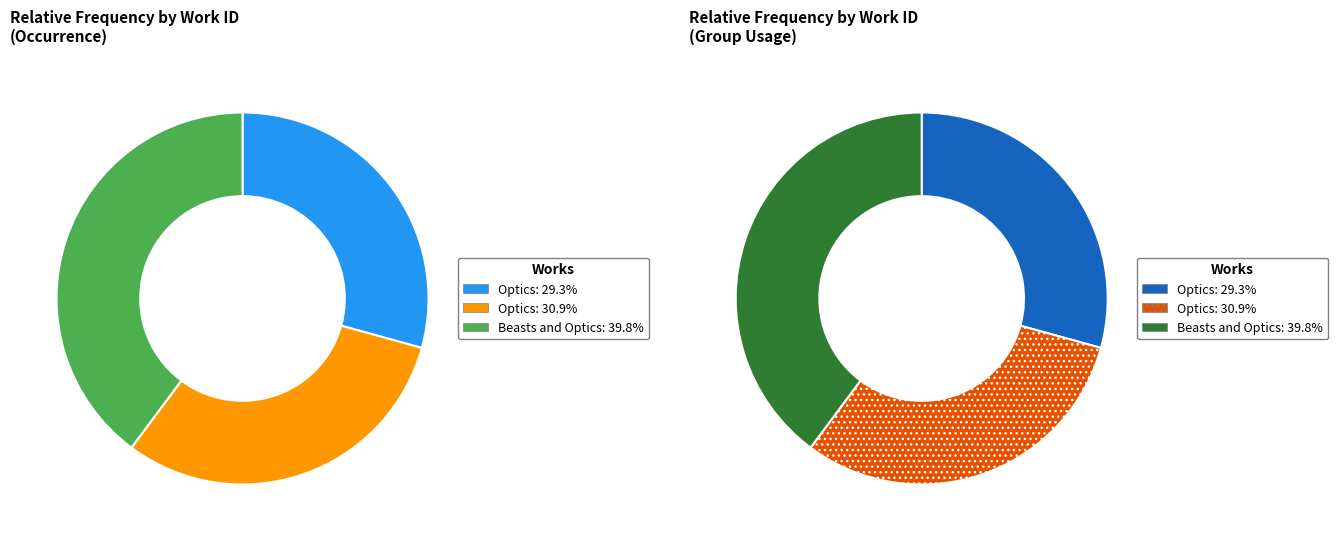

What percentage do Optics (work_id=5345) and Beasts and Optics (work_id=7267) together represent?

69.1%